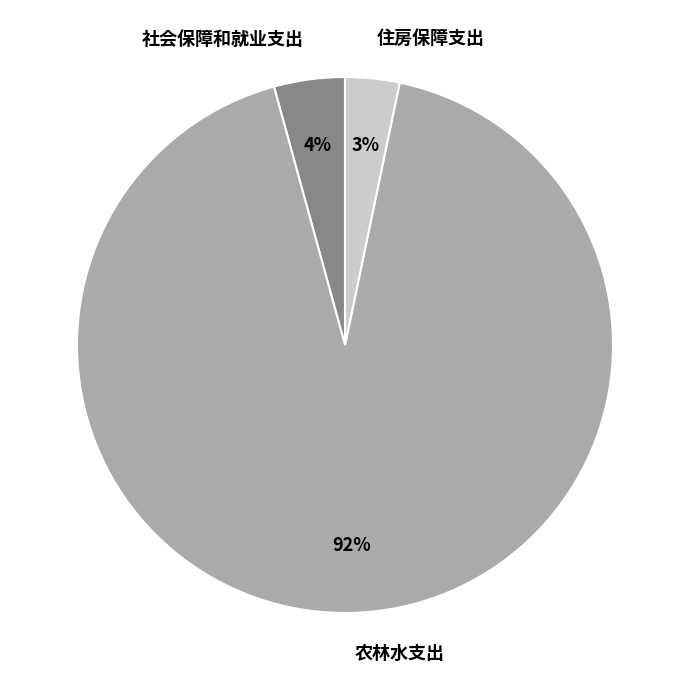

What percentage is the 社会保障和就业支出 slice, to the nearest percent?

4%